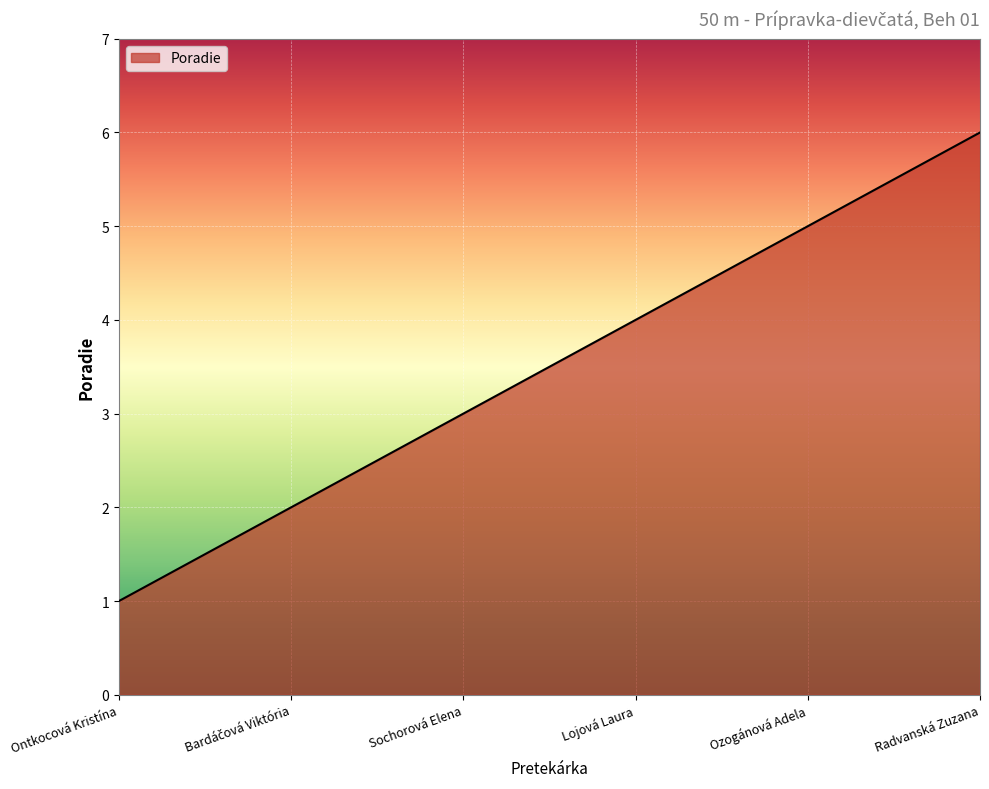

What is the ratio of the value at Radvanská Zuzana to the value at Lojová Laura?

1.5